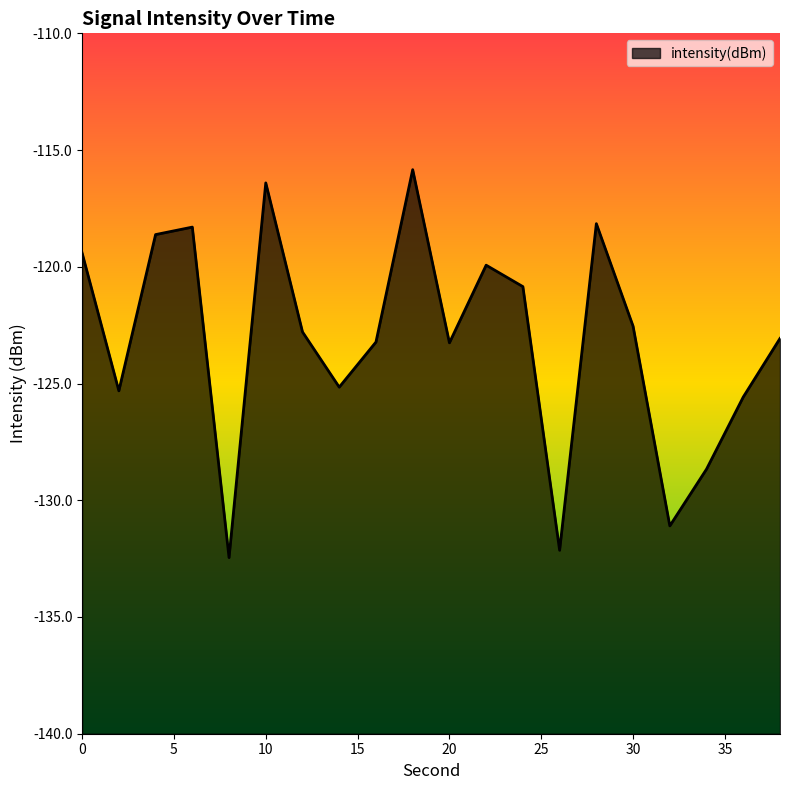

The value at 12 is -208.0. True or false?

False